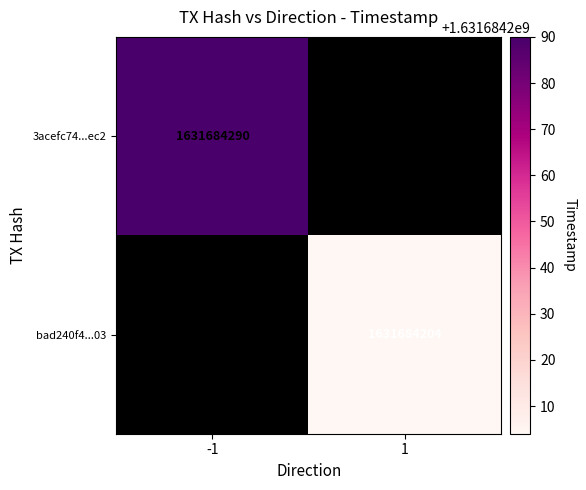

Rank the series at time_stamp from lowest to highest value.

bad240f435b6b6b94435de13e730e56f0560f03, 3acefc74a88b8f943e9755e7178aa3013249ec2